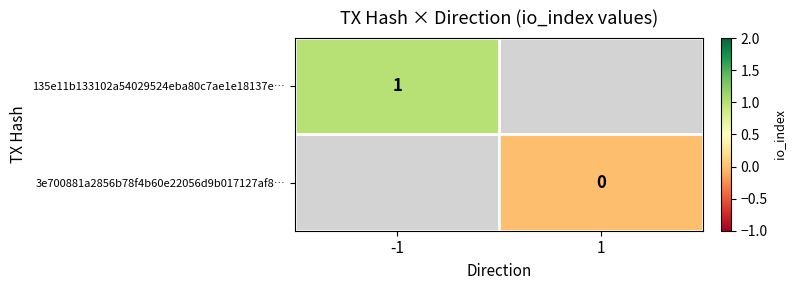

How many categories are shown in the chart?

2